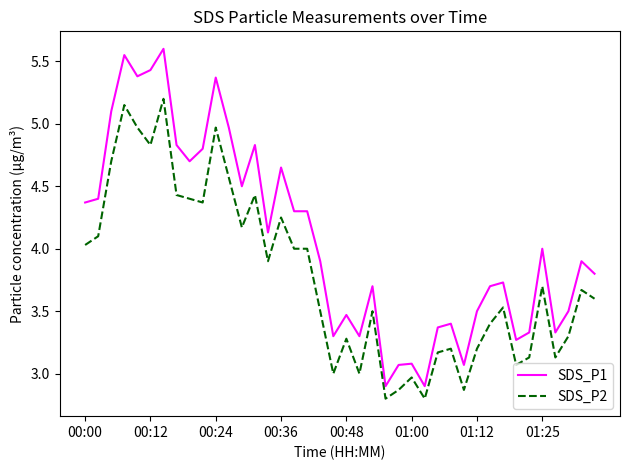

True or false: SDS_P2 and SDS_P1 intersect in this chart.

False